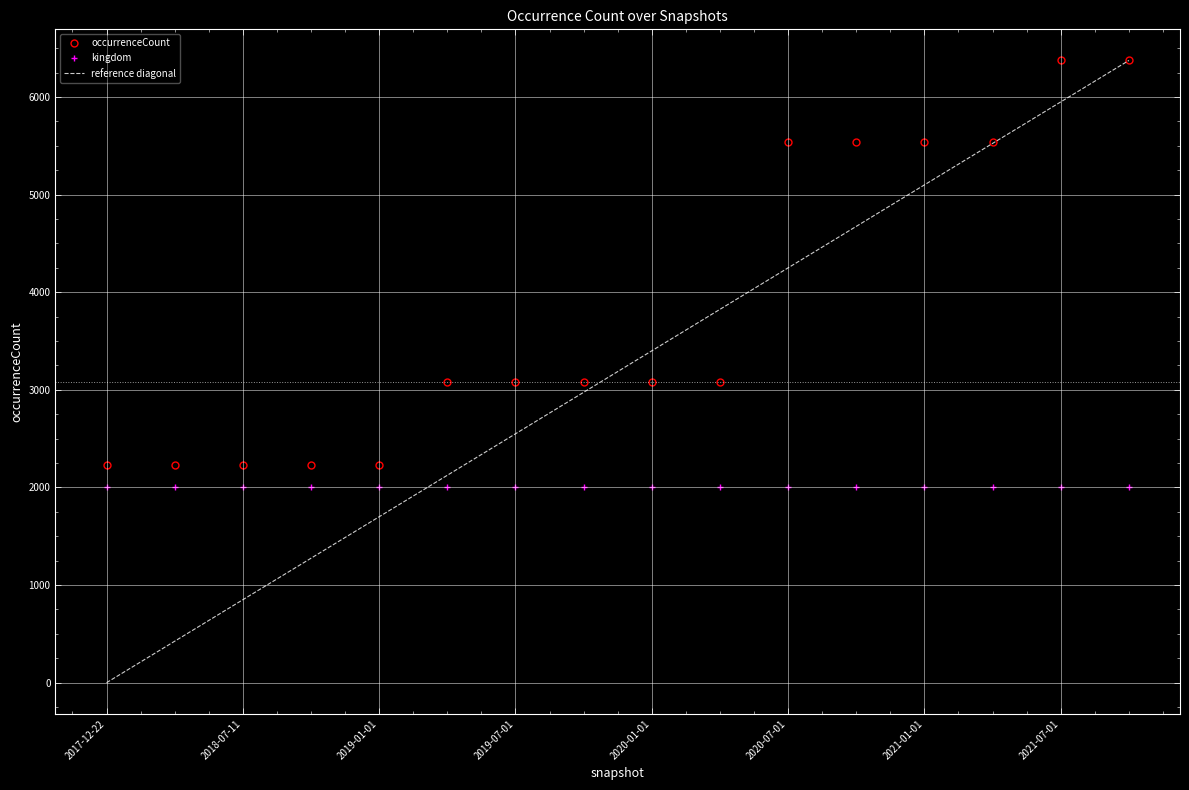

Which series has the largest total across all categories?

occurrenceCount